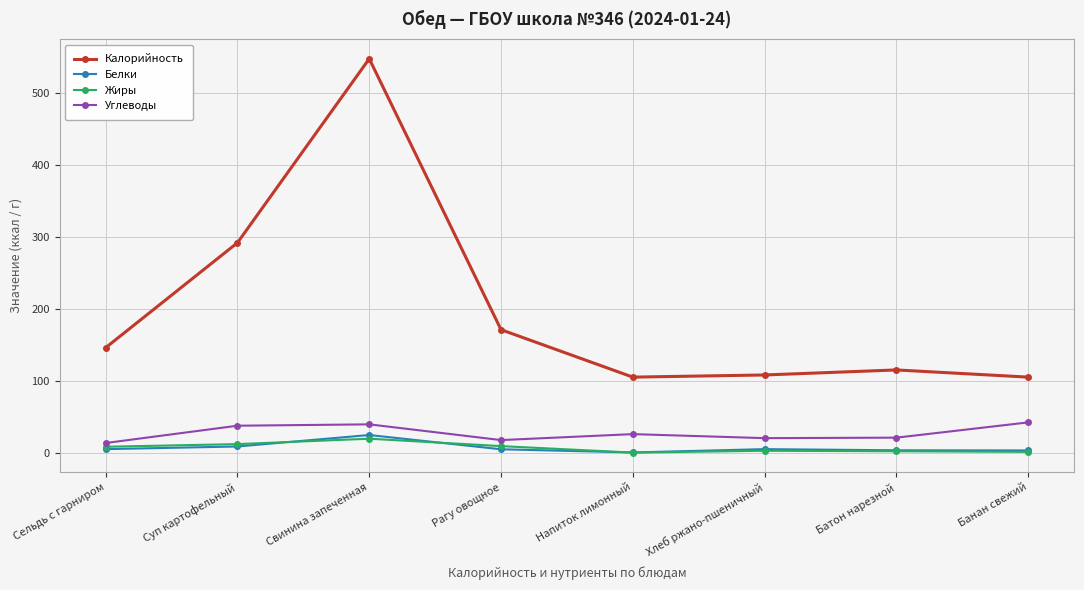

In Углеводы, how many points are lower than both neighbors (excluding endpoints)?

2